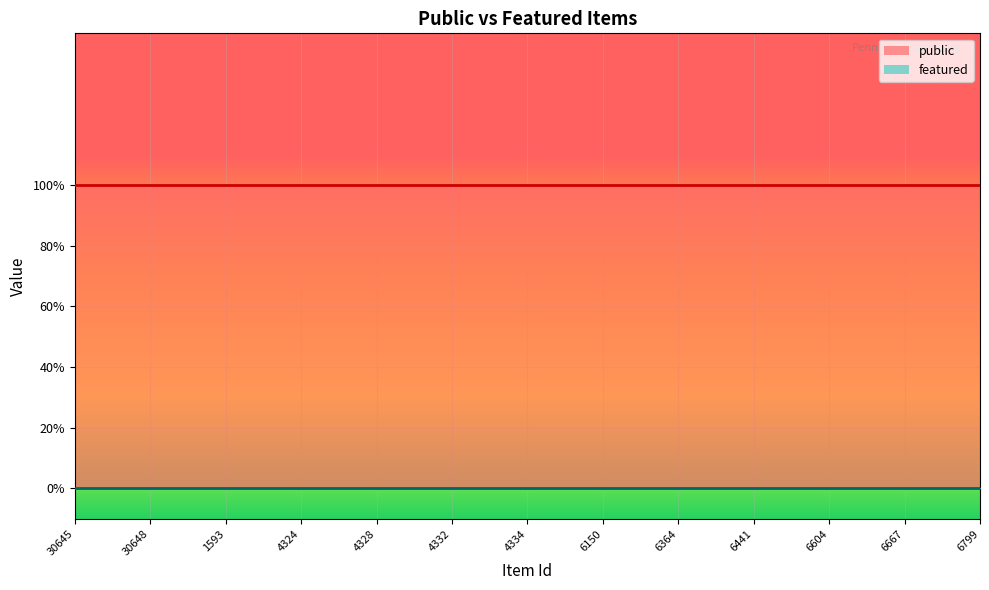

What are all the series names shown in the legend?

public, featured